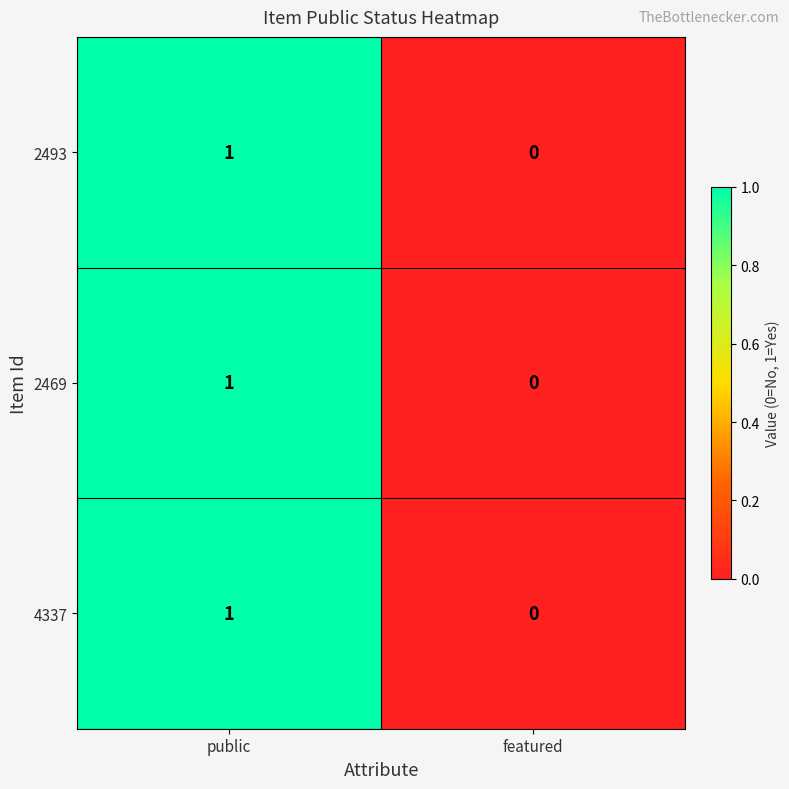

At which category is the sum across all series the highest?

public